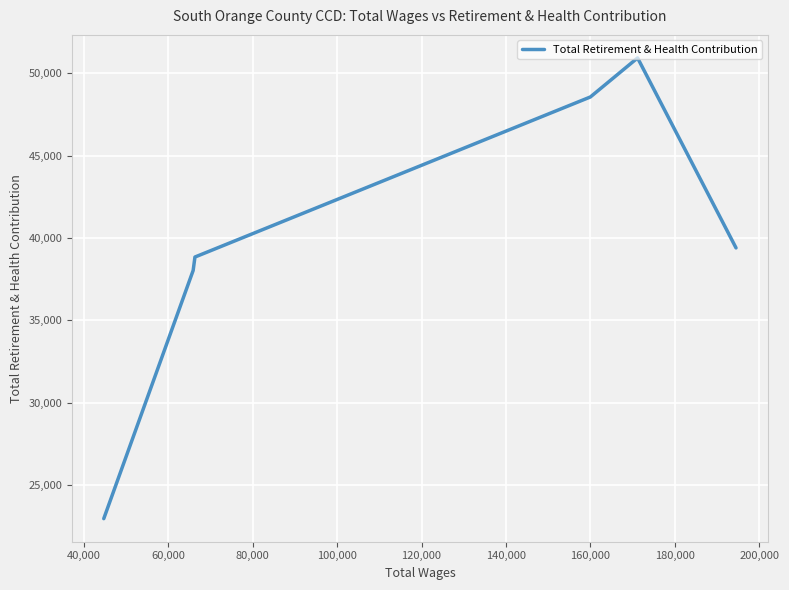

The value at 120,000 is 36948. True or false?

False